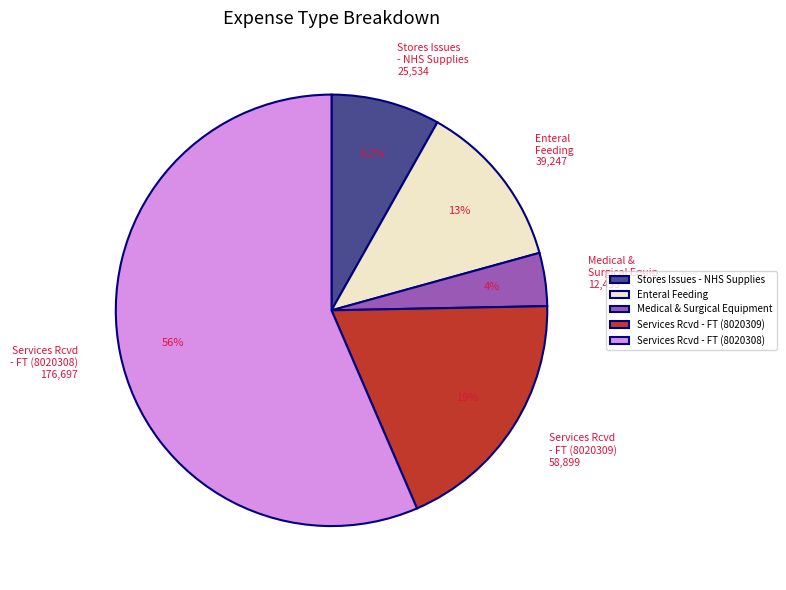

Which slice represents more than half of the pie?

Services Rcvd - FT (8020308)